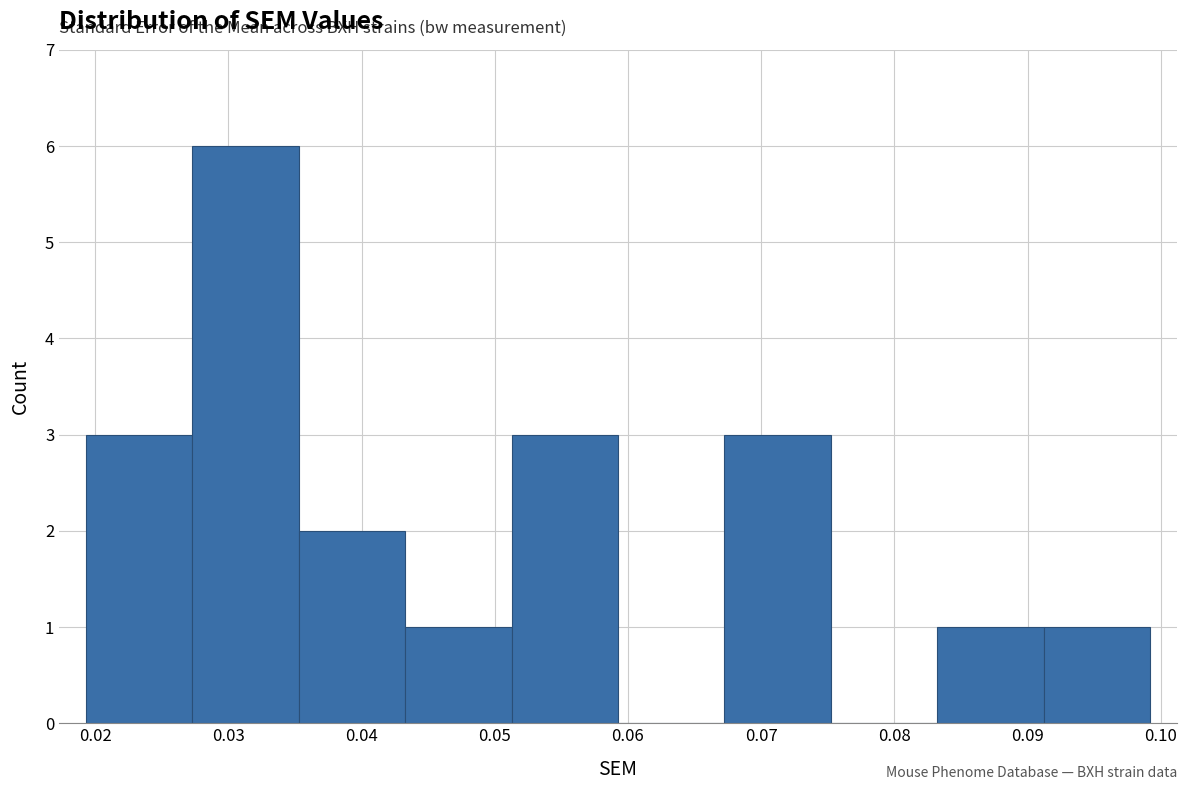

Which range on the x-axis has the tallest bar?

0.027 to 0.035